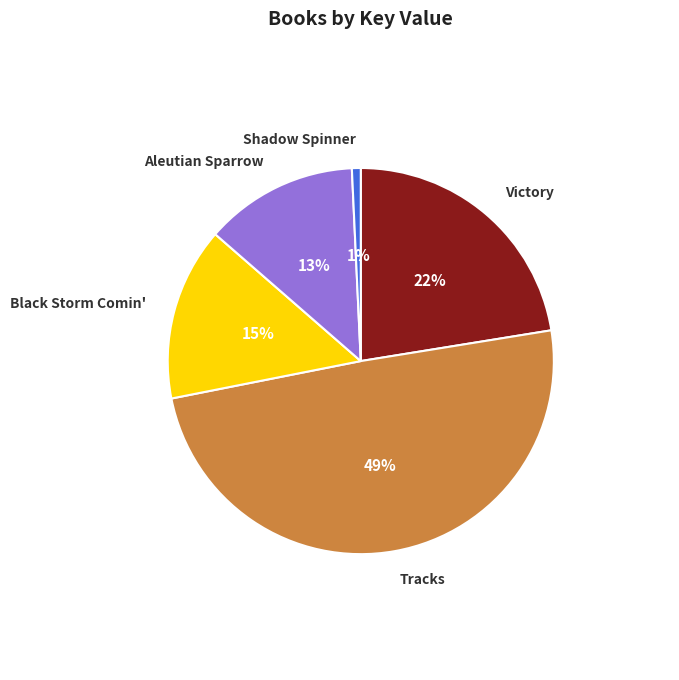

Which has a higher value, Tracks or Victory?

Tracks